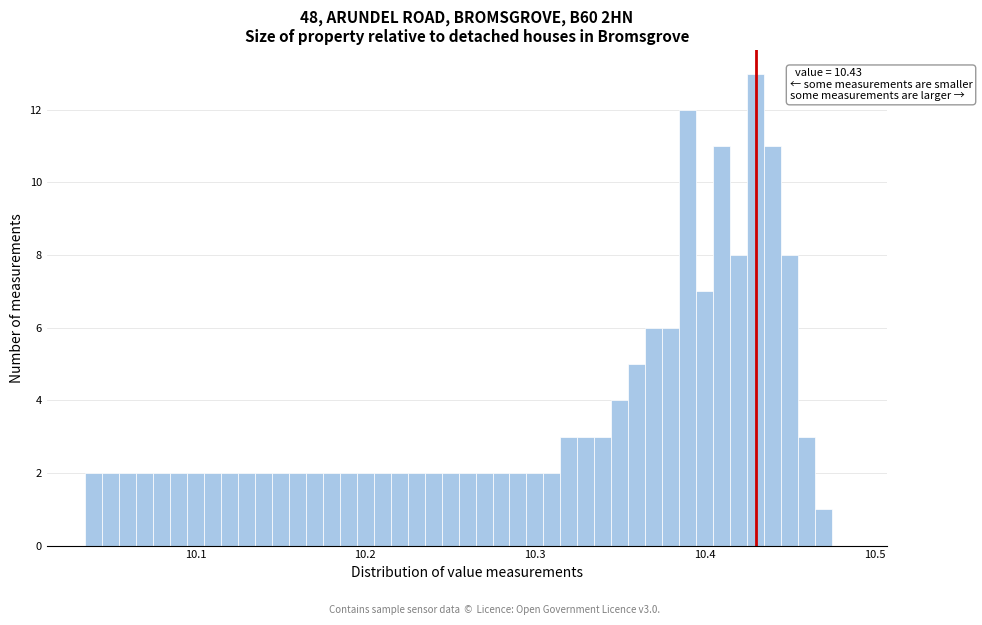

Read against the x-axis, roughly where is the centre of the tallest bar?

10.43